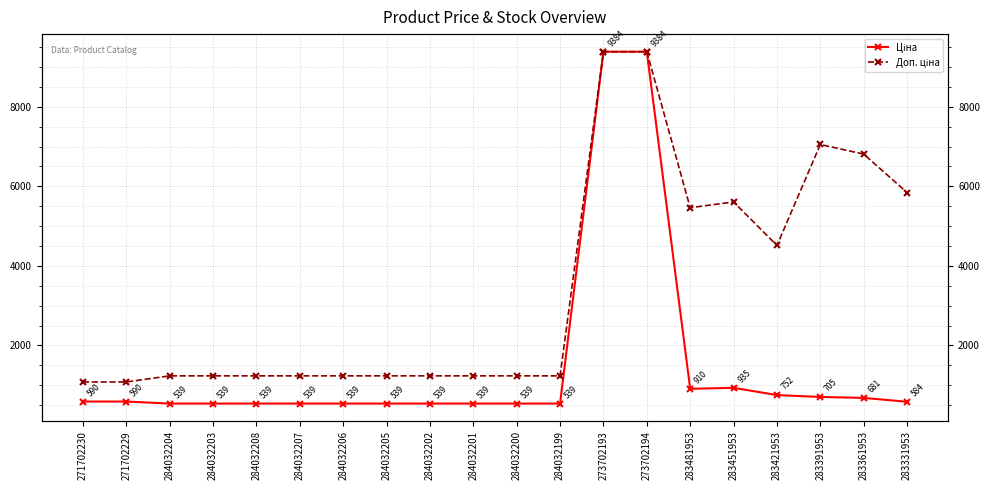

What is the difference between the second highest and second lowest values in the Доп. ціна series?

8302.3